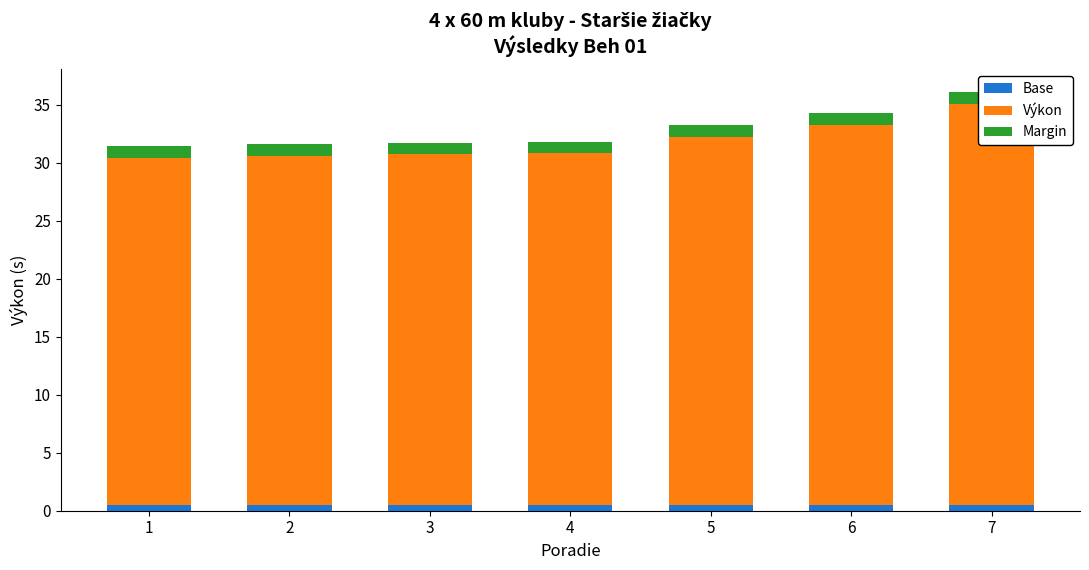

Reading left to right, extract all data points from this chart.

Base: 0.5	0.5	0.5	0.5	0.5	0.5	0.5
Výkon: 30.0	30.1	30.2	30.3	31.7	32.8	34.6
Margin: 1.0	1.0	1.0	1.0	1.0	1.0	1.0